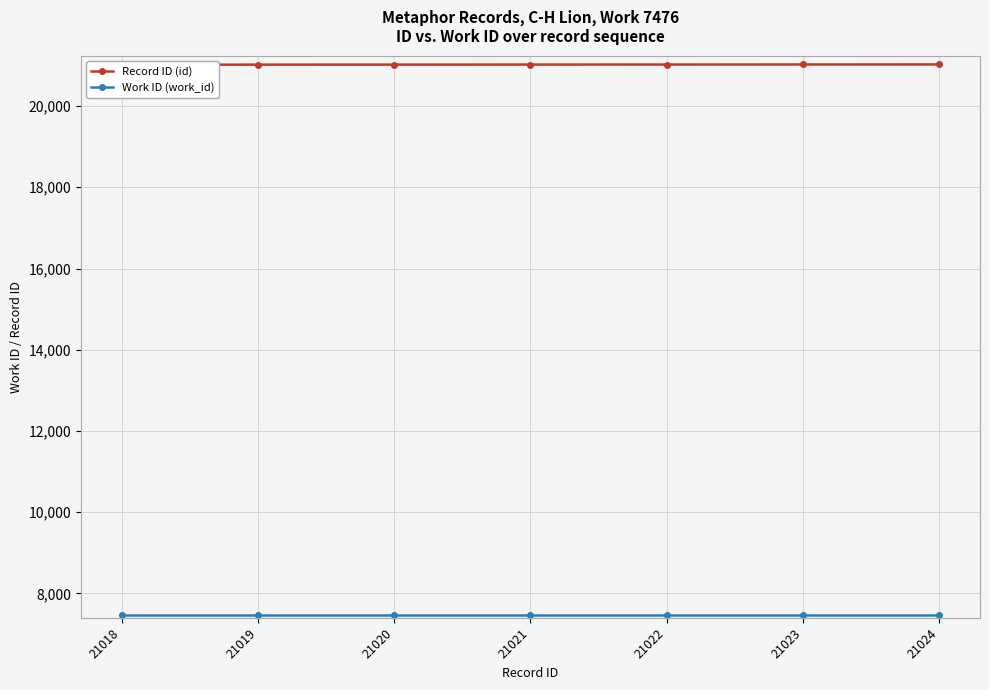

True or false: Record ID (id) has a value of 21021 at 21021.

True